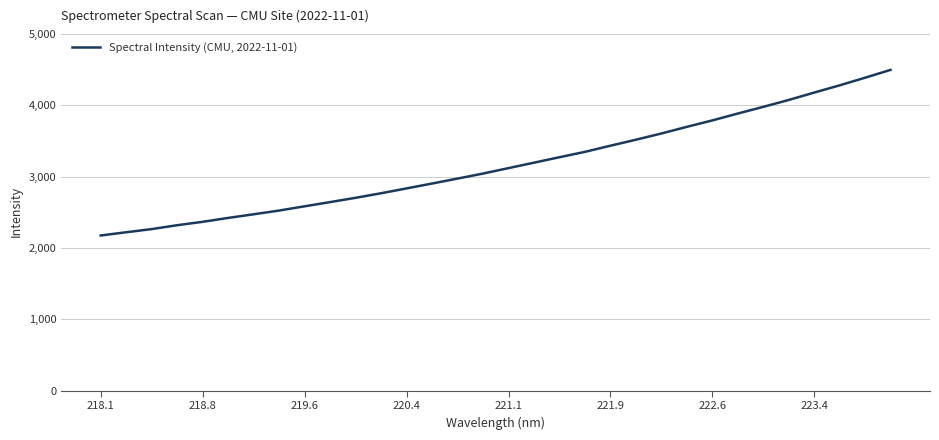

What is the difference between the maximum and minimum values?

2319.3